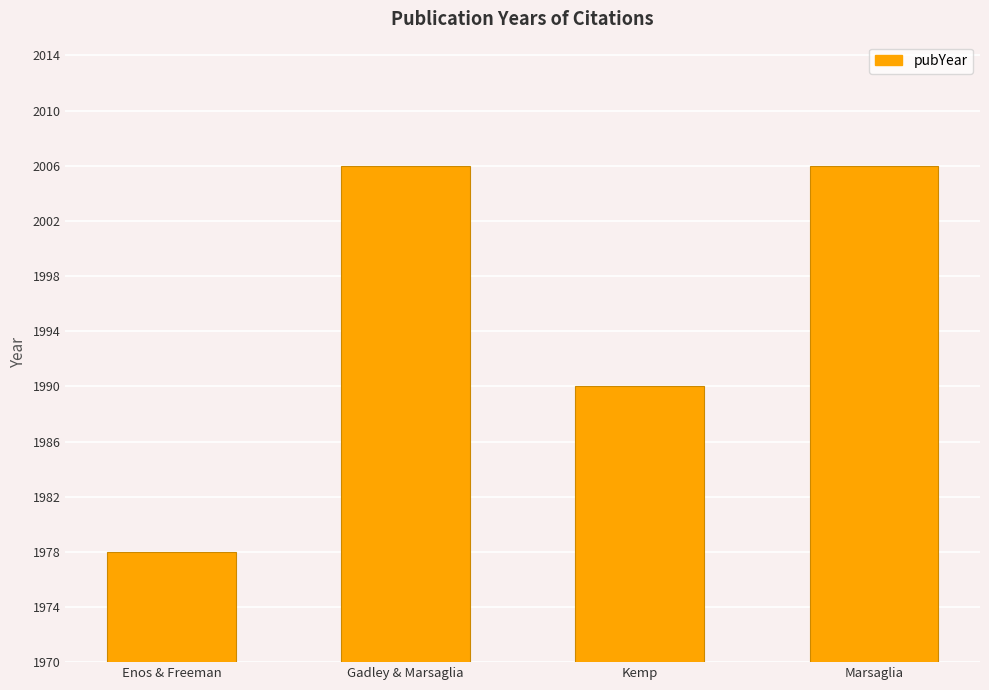

What is the value of the 3rd bar from the left?

1990